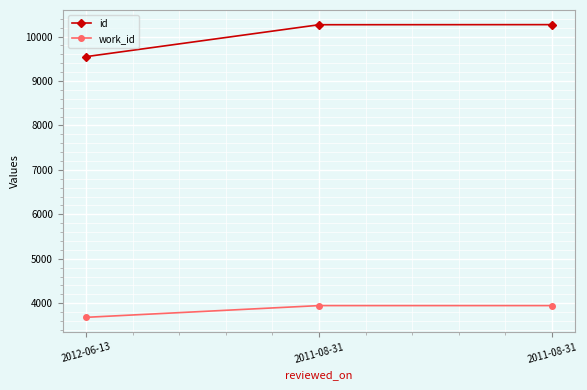

Reading left to right, list all the values displayed in this chart.

id: 2012-06-13=9548	2011-08-31=10266	2011-08-31=10268
work_id: 2012-06-13=3684	2011-08-31=3948	2011-08-31=3948